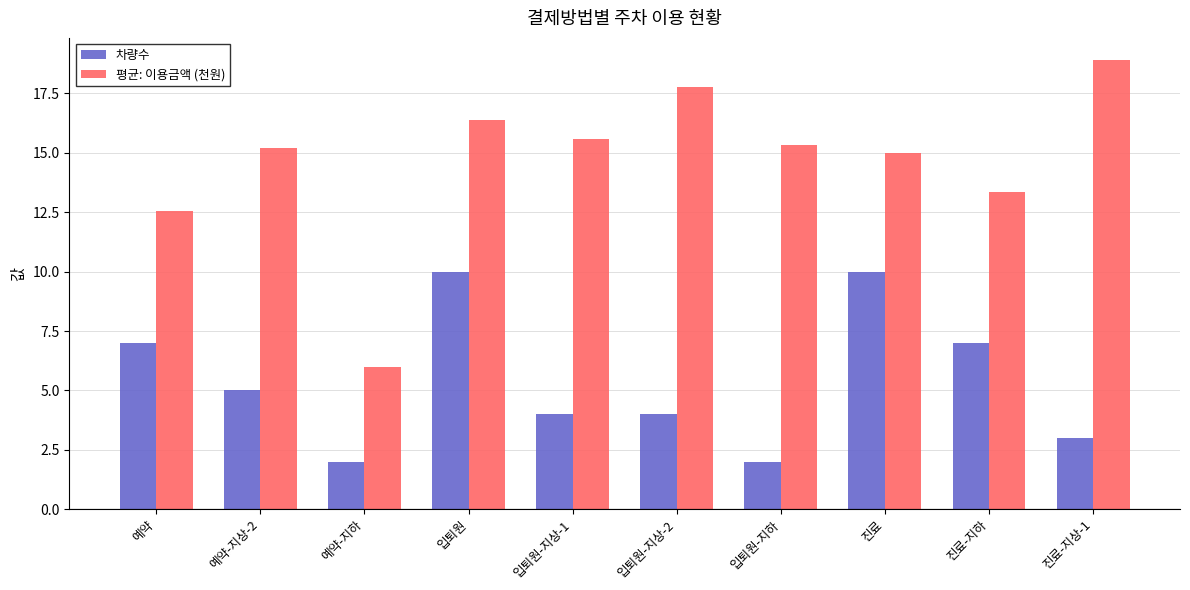

List the series in order of their overall mean, highest first.

평균: 이용금액 (천원), 차량수